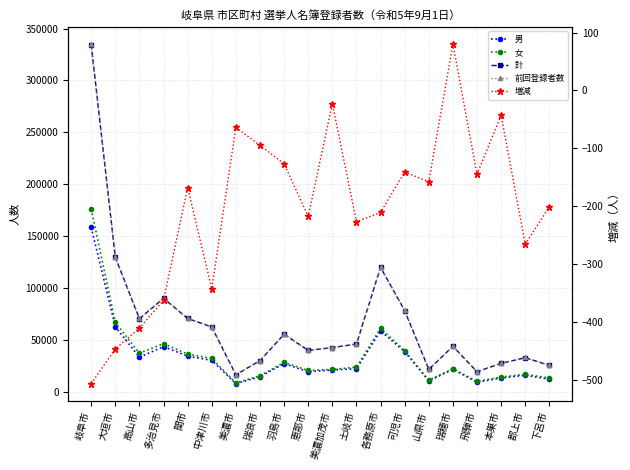

Which label corresponds to the largest value in the chart?

岐阜市